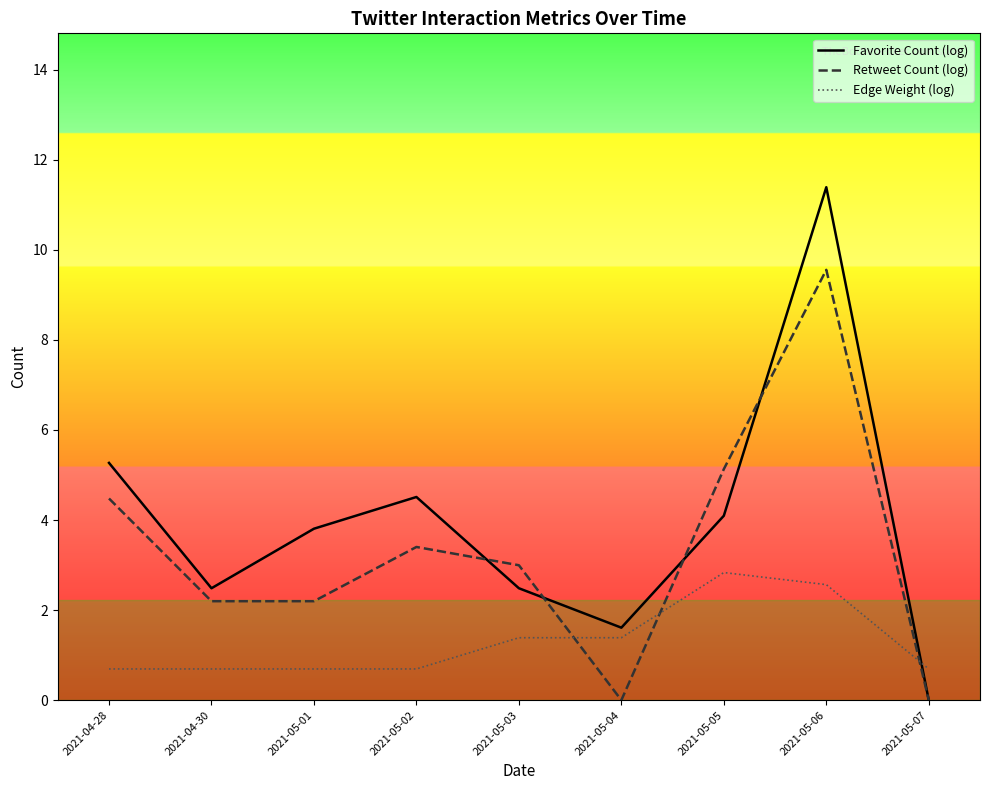

In Edge Weight (log), how many points are higher than both neighbors (excluding endpoints)?

1